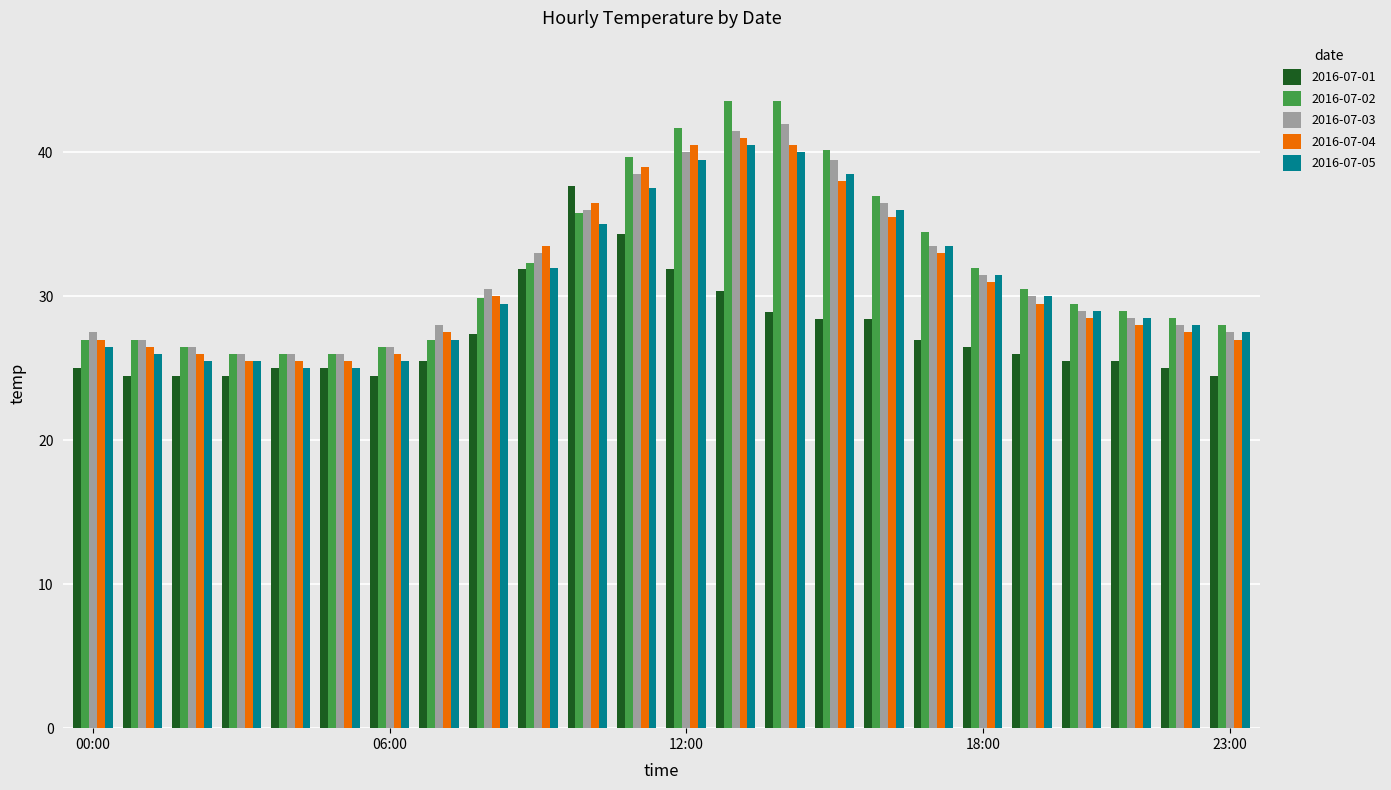

What is the difference between the second highest and minimum values in the 2016-07-03 series?

15.5